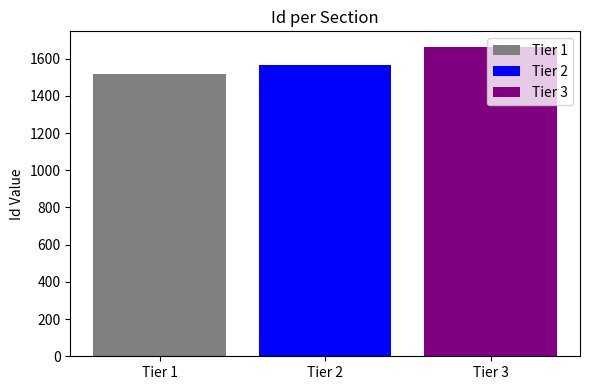

Read the Tier 1 value at Tier 2.

1519